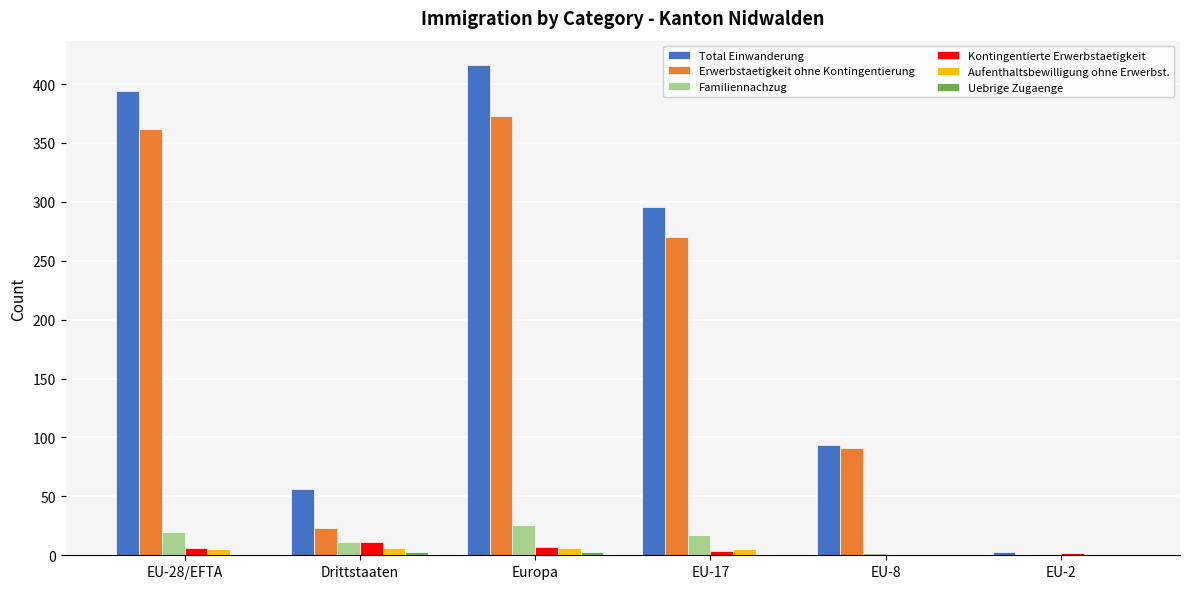

Where is Erwerbstaetigkeit ohne Kontingentierung nearest to the value 186?

EU-17